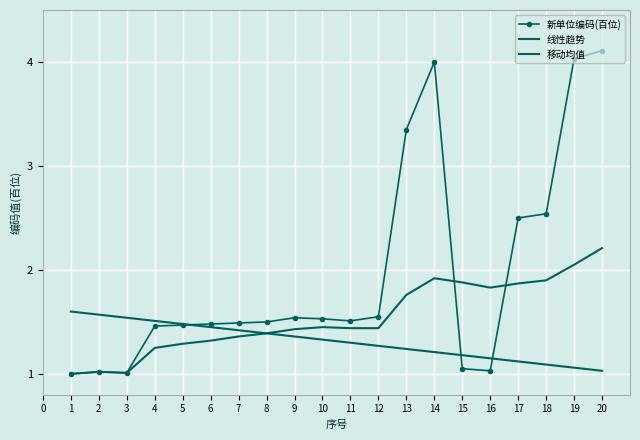

Reading left to right, transcribe all the data shown in this chart.

新单位编码(百位): 1.0	1.0	1.0	1.5	1.5	1.5	1.5	1.5	1.5	1.5	1.5	1.6	3.4	4.0	1.1	1.0	2.5	2.5	4.0	4.1
线性趋势: 1.6	1.6	1.5	1.5	1.5	1.4	1.4	1.4	1.4	1.3	1.3	1.3	1.2	1.2	1.2	1.1	1.1	1.1	1.1	1.0
移动均值: 1.0	1.0	1.0	1.2	1.3	1.3	1.4	1.4	1.4	1.4	1.4	1.4	1.8	1.9	1.9	1.8	1.9	1.9	2.0	2.2